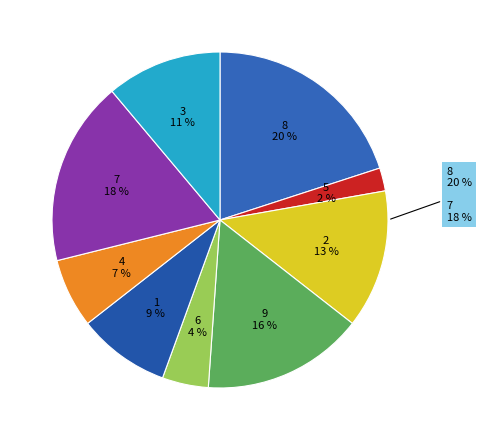

To the nearest percent, what is the combined percentage of 2 and 9?

29%